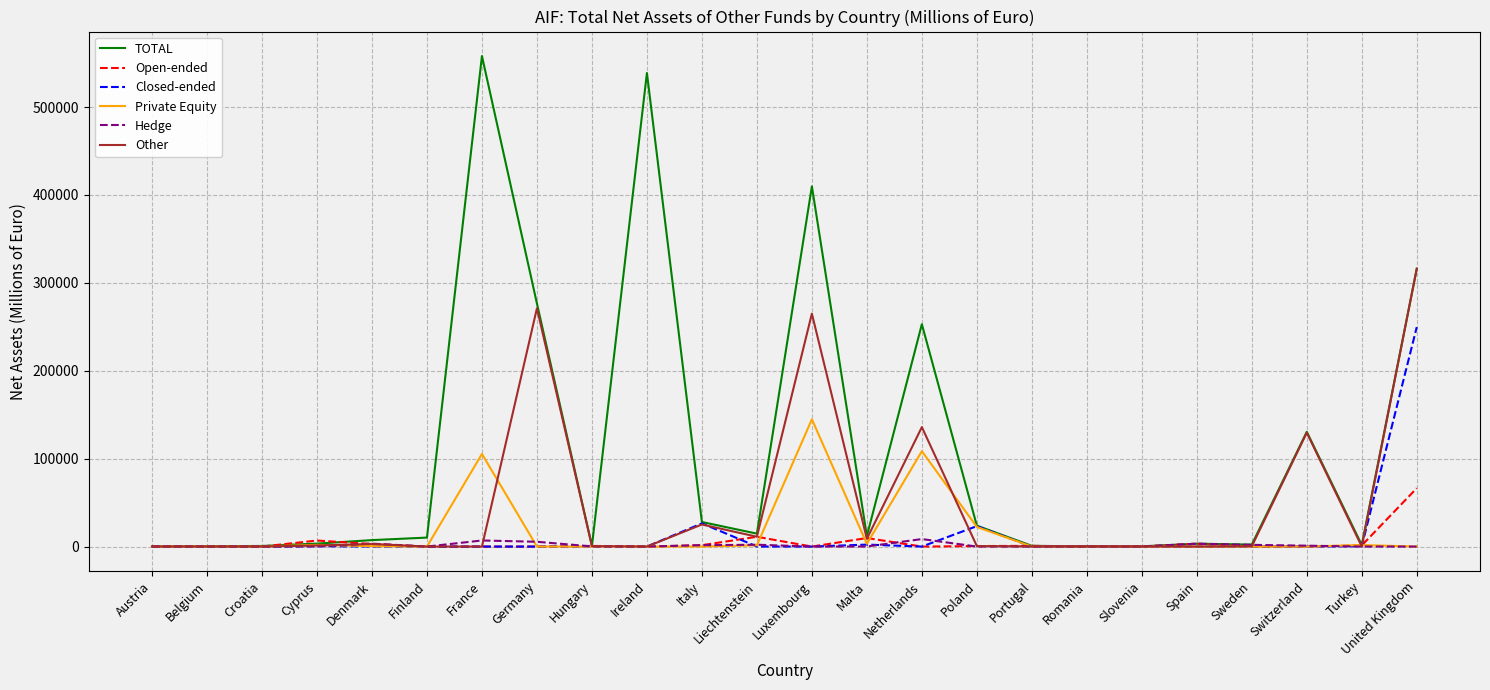

What is the total value across all series at Austria?

212.3